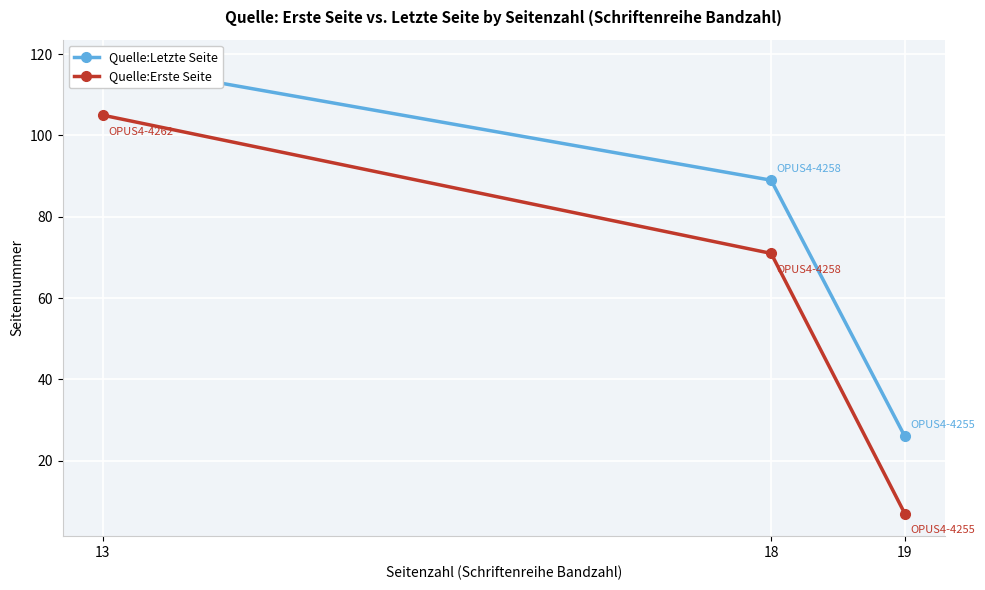

At how many categories does at least one series exceed 90?

1